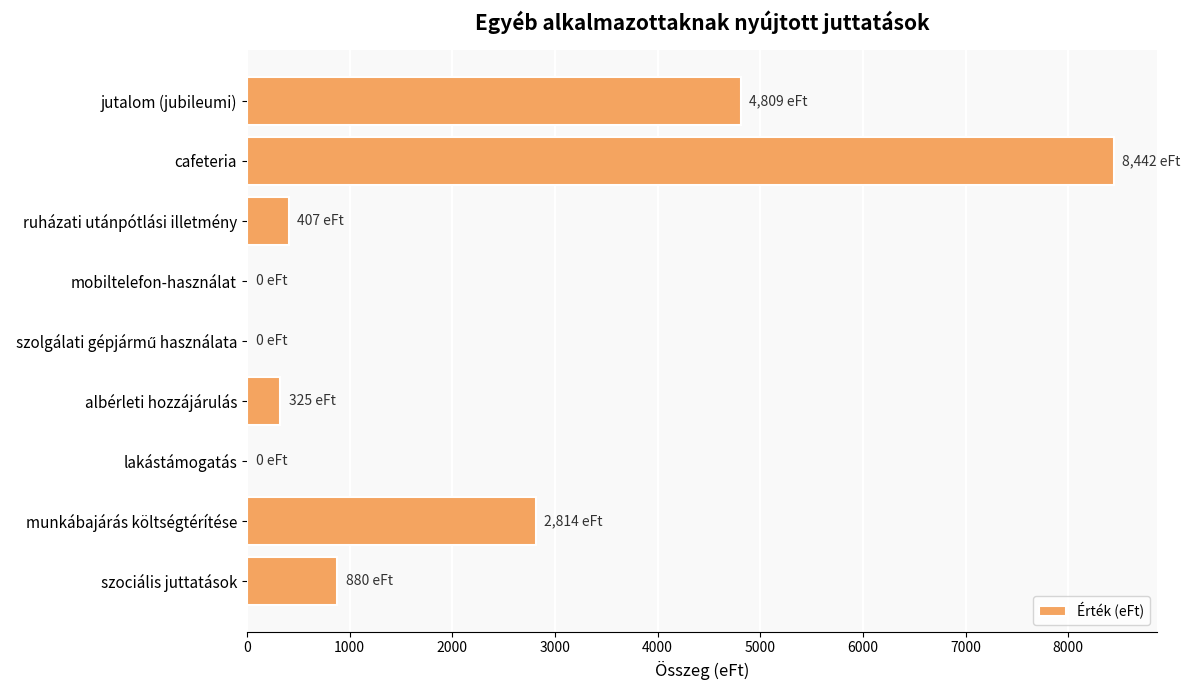

Are the bars horizontal?

Yes